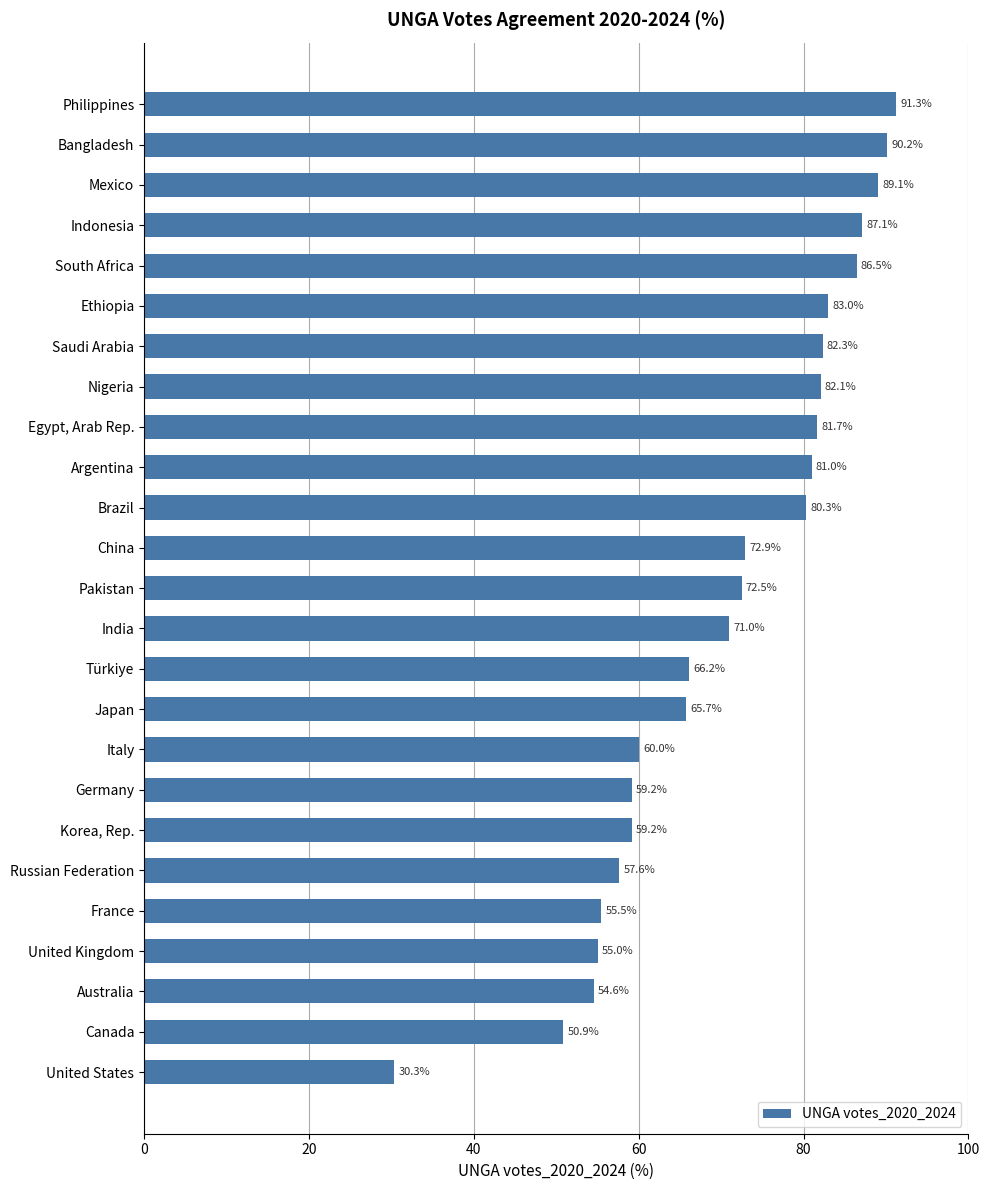

The chart shows a value of 20.5 at Nigeria. True or false?

False